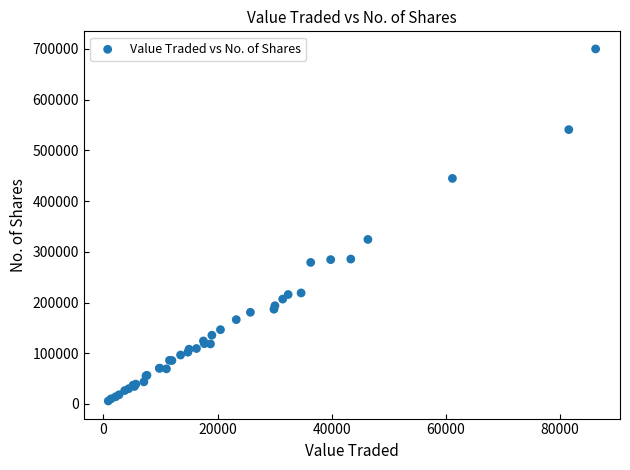

What Y value in the scatter plot is closest to 352979?

324426